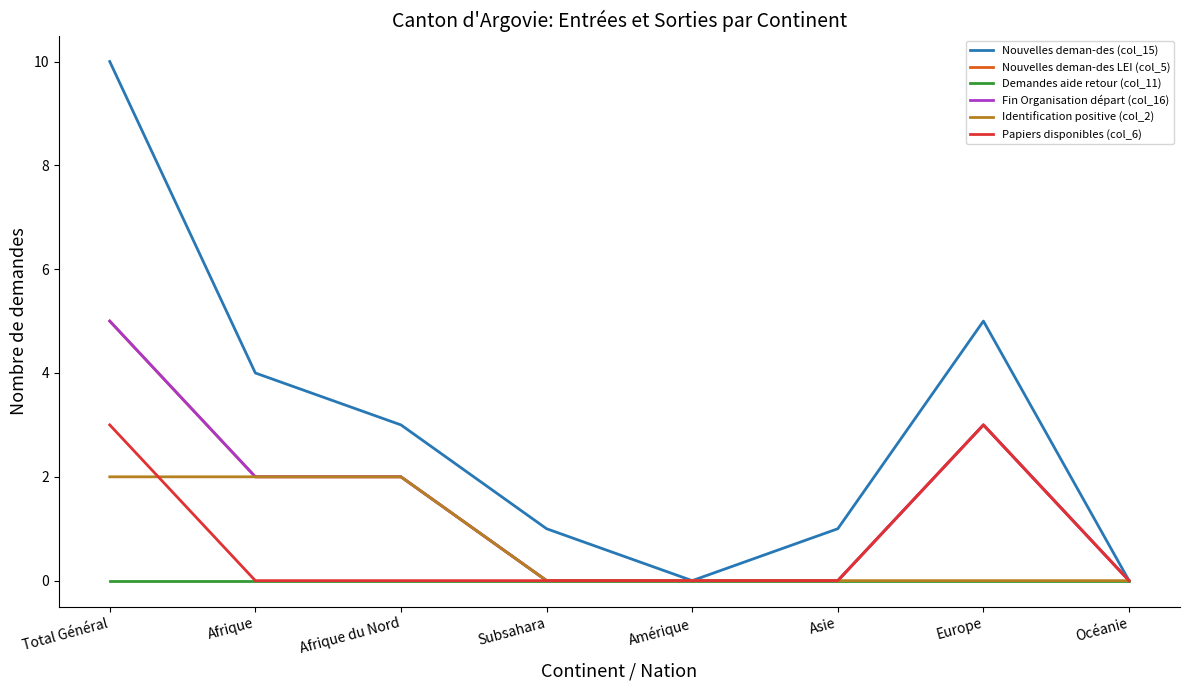

What is the approximate value of Fin Organisation départ (col_16) at Afrique?

2